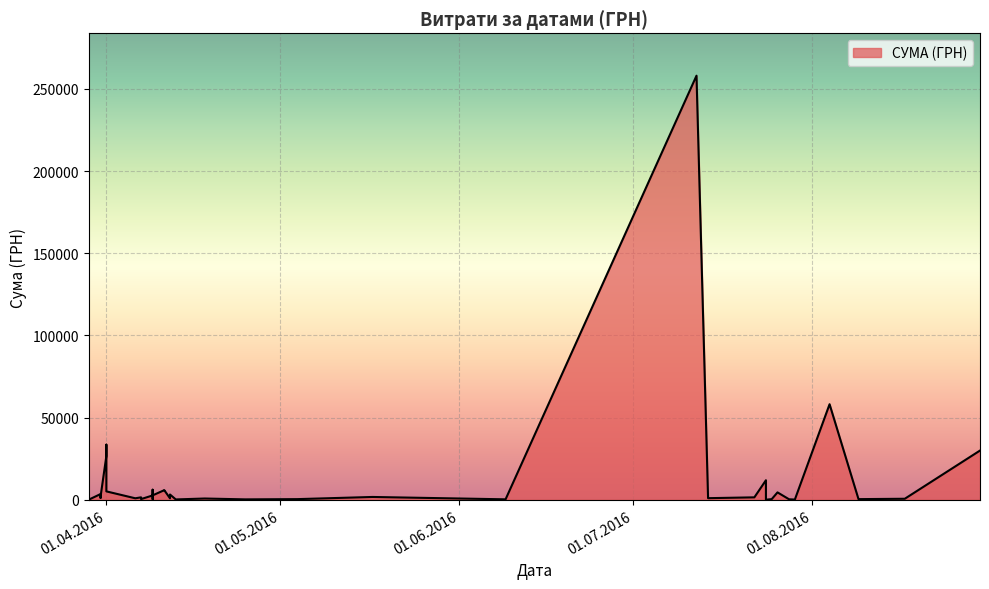

List the labels in order of value, smallest first.

24.07.2016, 29.07.2016, 29.03.2016, 29.03.2016, 29.03.2016, 13.04.2016, 25.04.2016, 09.06.2016, 28.07.2016, 04.05.2016, 25.07.2016, 09.08.2016, 09.04.2016, 07.04.2016, 17.08.2016, 18.04.2016, 12.04.2016, 06.04.2016, 14.07.2016, 31.03.2016, 07.04.2016, 22.07.2016, 07.04.2016, 17.05.2016, 31.03.2016, 09.04.2016, 09.04.2016, 12.04.2016, 31.03.2016, 26.07.2016, 01.04.2016, 11.04.2016, 11.04.2016, 09.04.2016, 24.07.2016, 01.04.2016, 30.08.2016, 01.04.2016, 04.08.2016, 12.07.2016